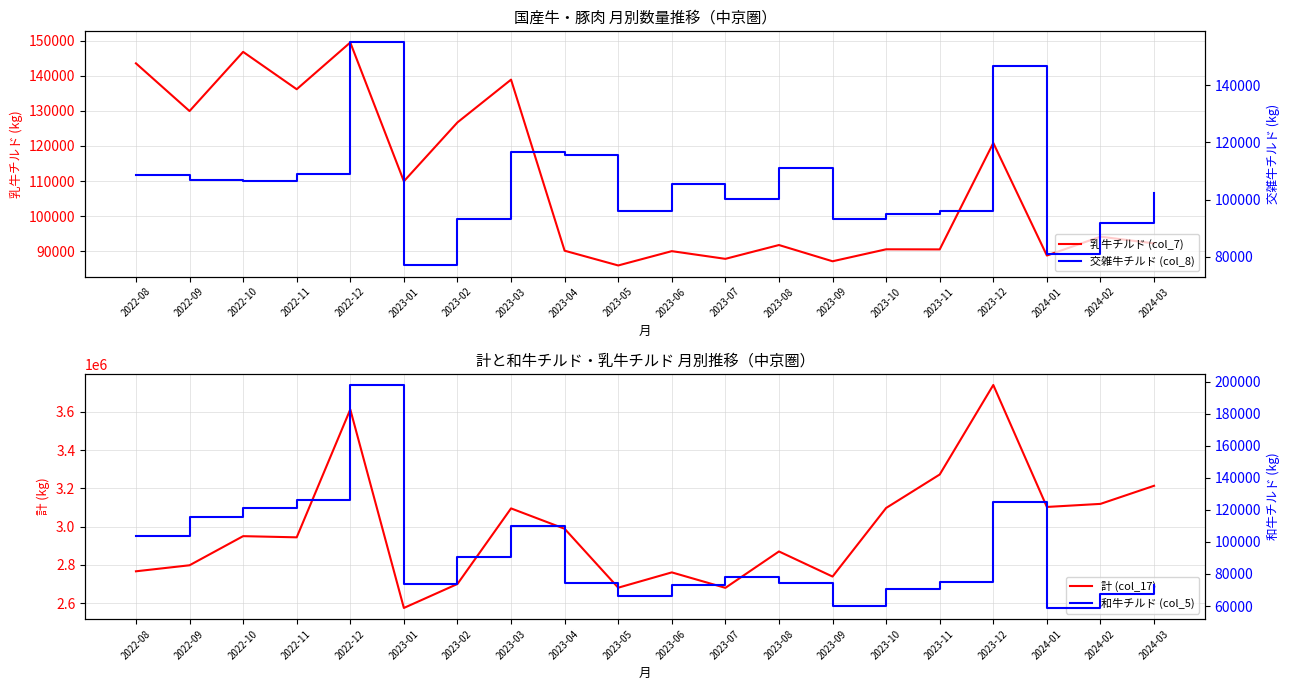

How many data points in 計 (col_17) are less than 2950055?

10